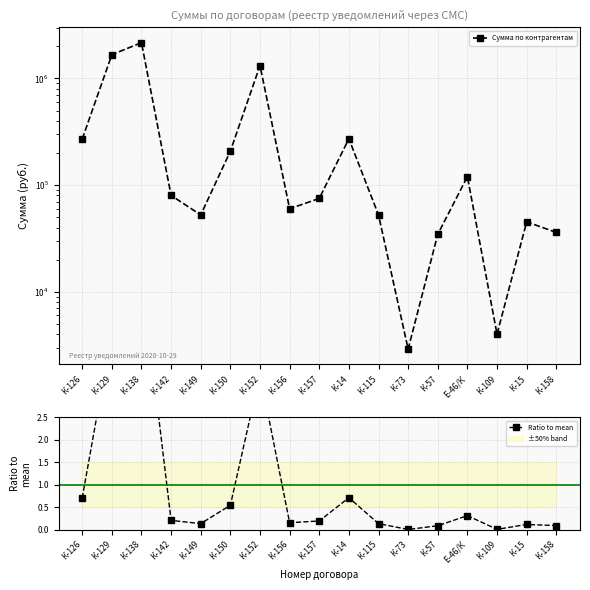

Is this an area chart (filled region under the line)?

No